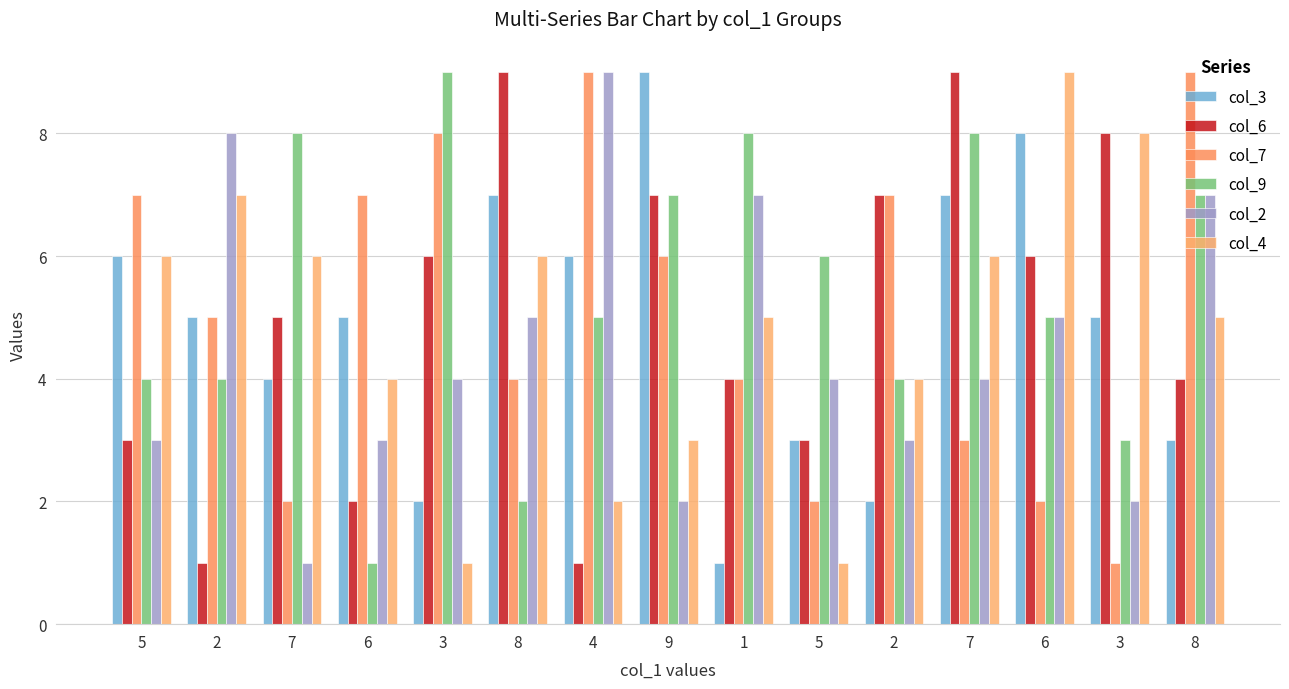

Rank the categories by col_2 value from highest to lowest.

4, 2, 1, 8, 8, 6, 3, 5, 7, 5, 6, 2, 9, 3, 7